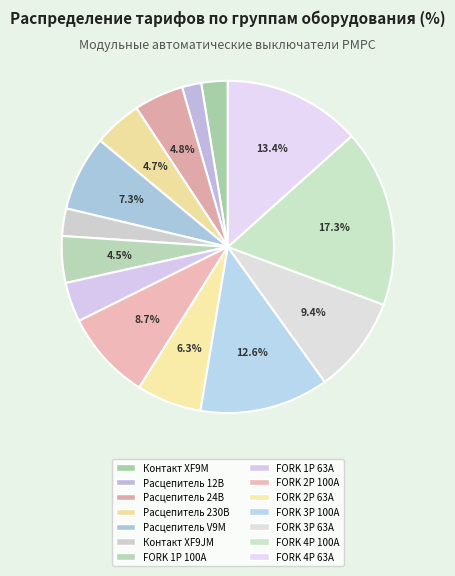

Count the number of slices in the pie.

14